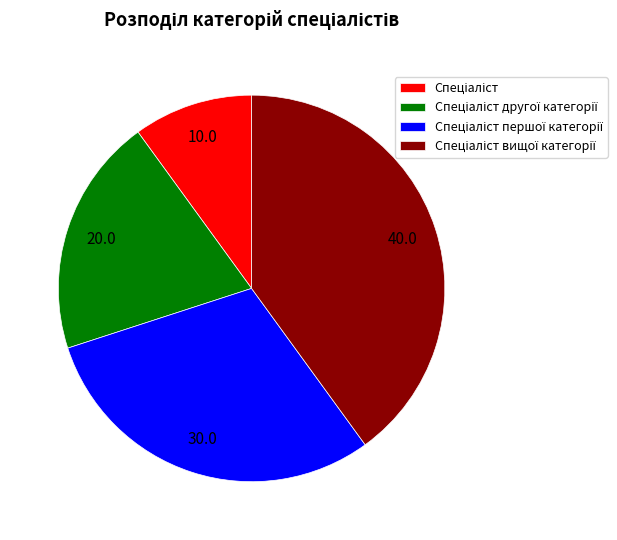

Does any single category account for the majority?

No